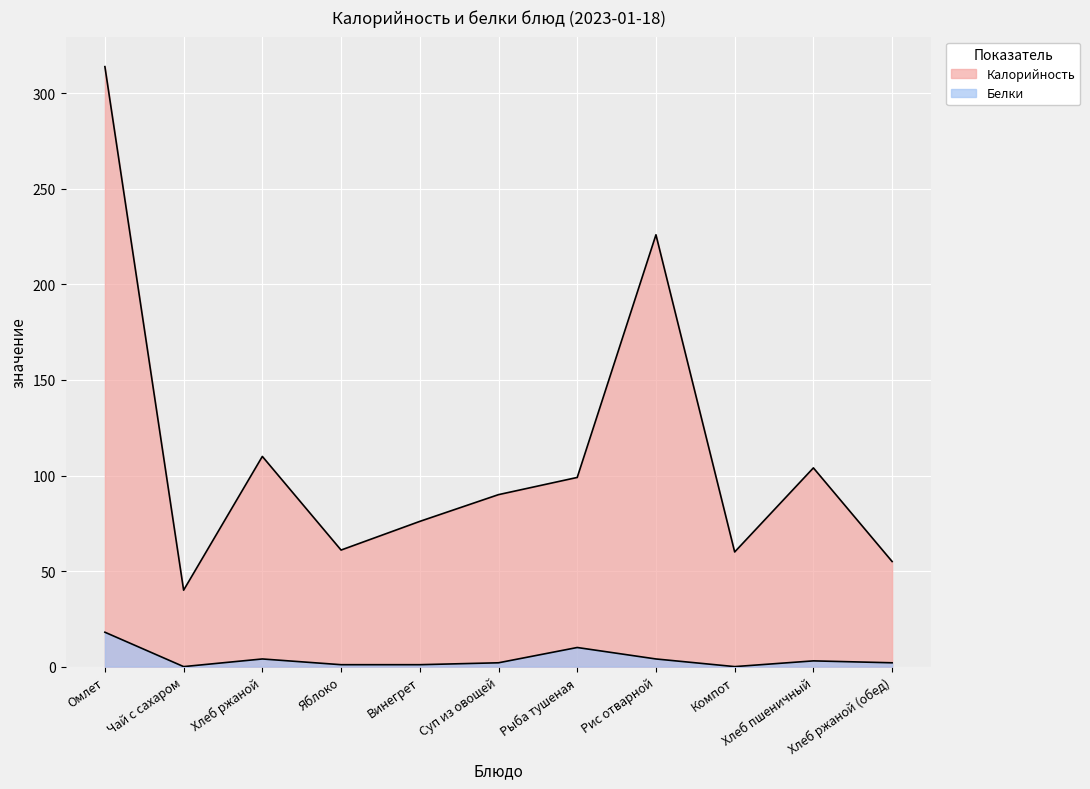

True or false: Калорийность has a value of 110 at Хлеб ржаной.

True